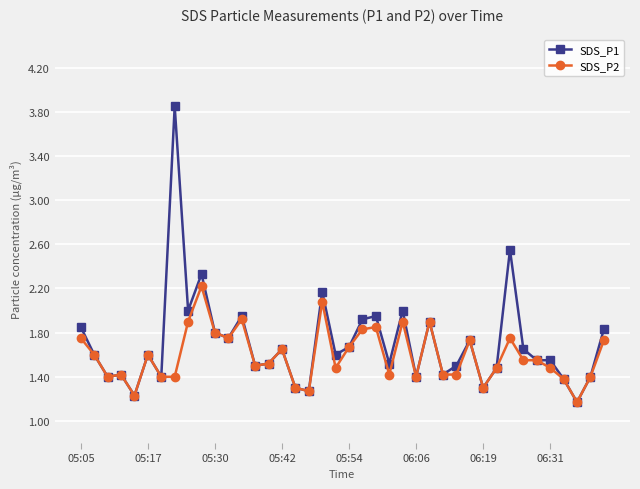

What is the value of the SDS_P1 point at the 3rd from the left?

1.4